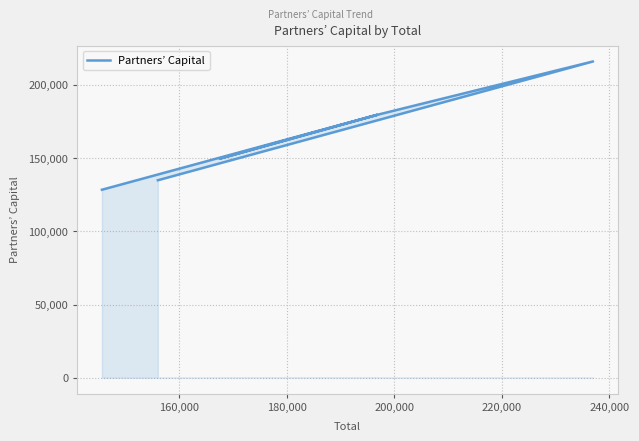

Count the number of values greater than 179580.

1